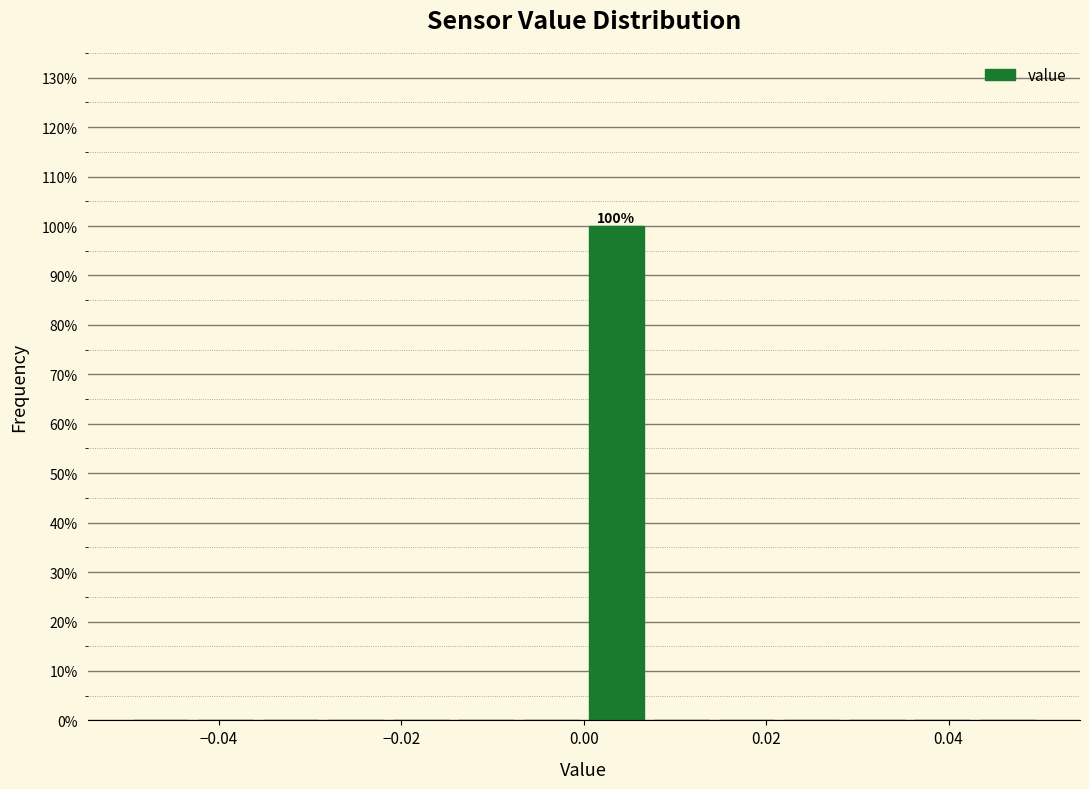

Read against the x-axis, roughly where is the centre of the tallest bar?

0.004